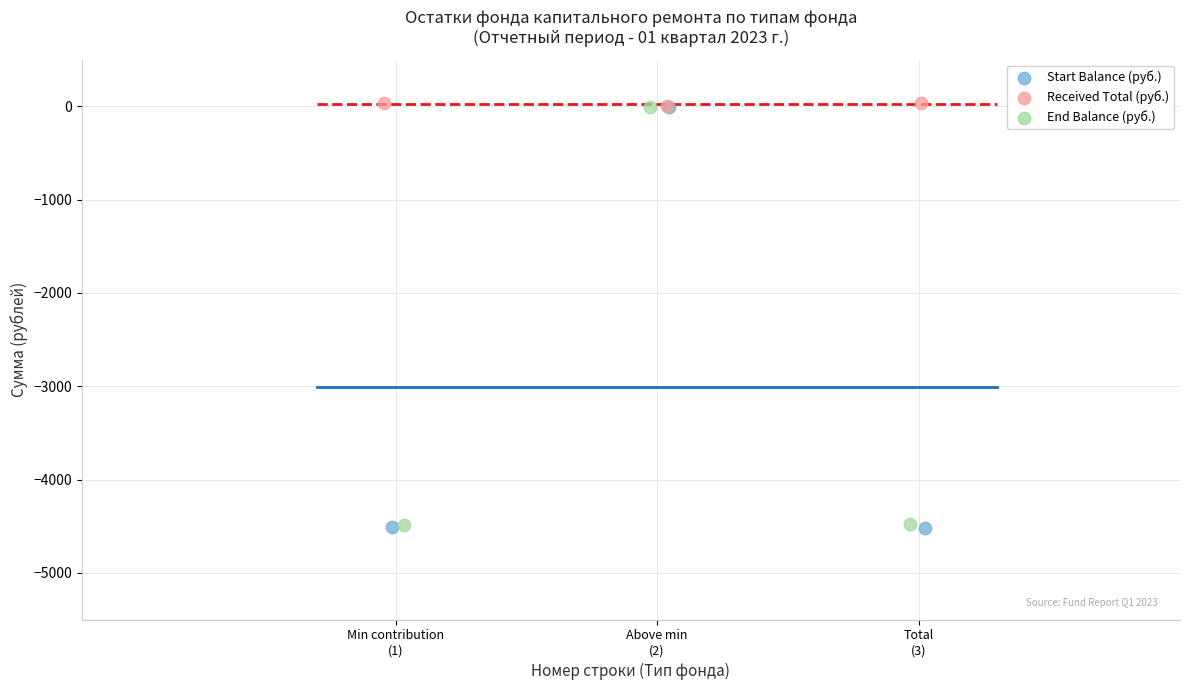

Which series has the largest Y range (max minus min)?

Start Balance (руб.)